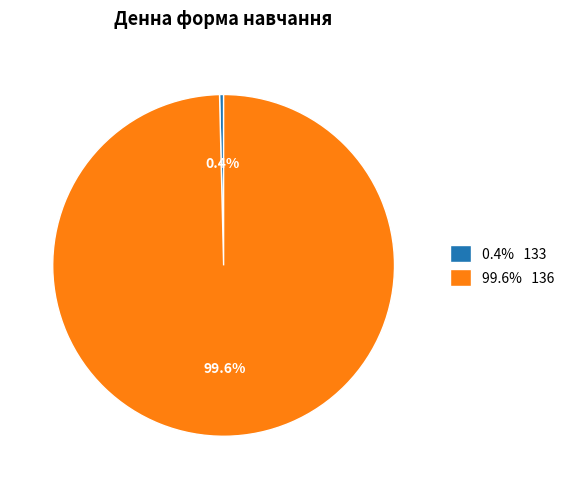

Which slice is the largest?

99.6% 136